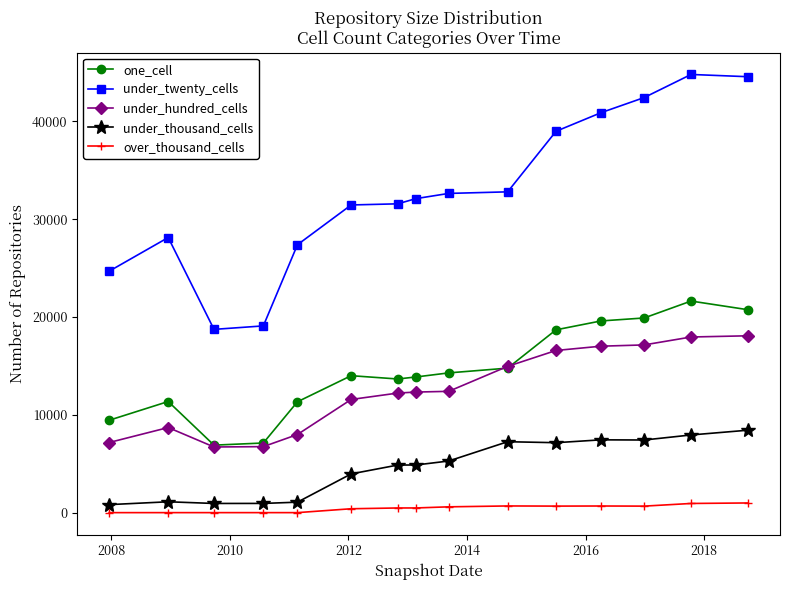

Does the chart display data point markers on the line(s)?

Yes